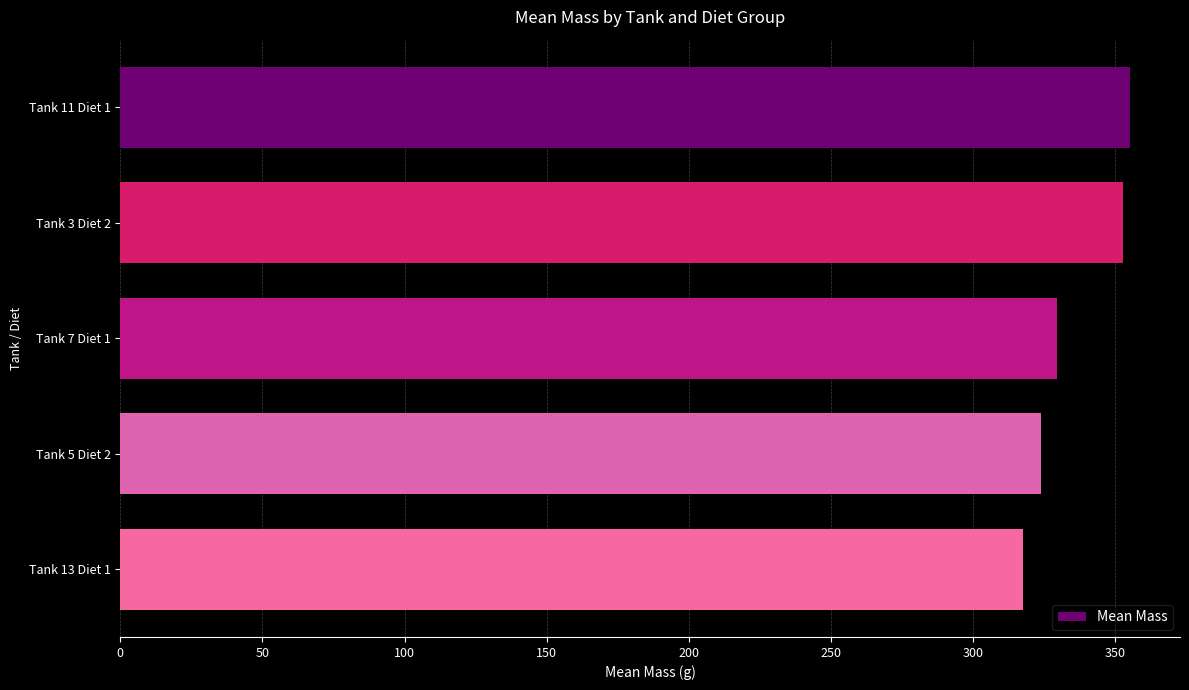

What is the label of the 4th bar from the bottom?

Tank 3 Diet 2